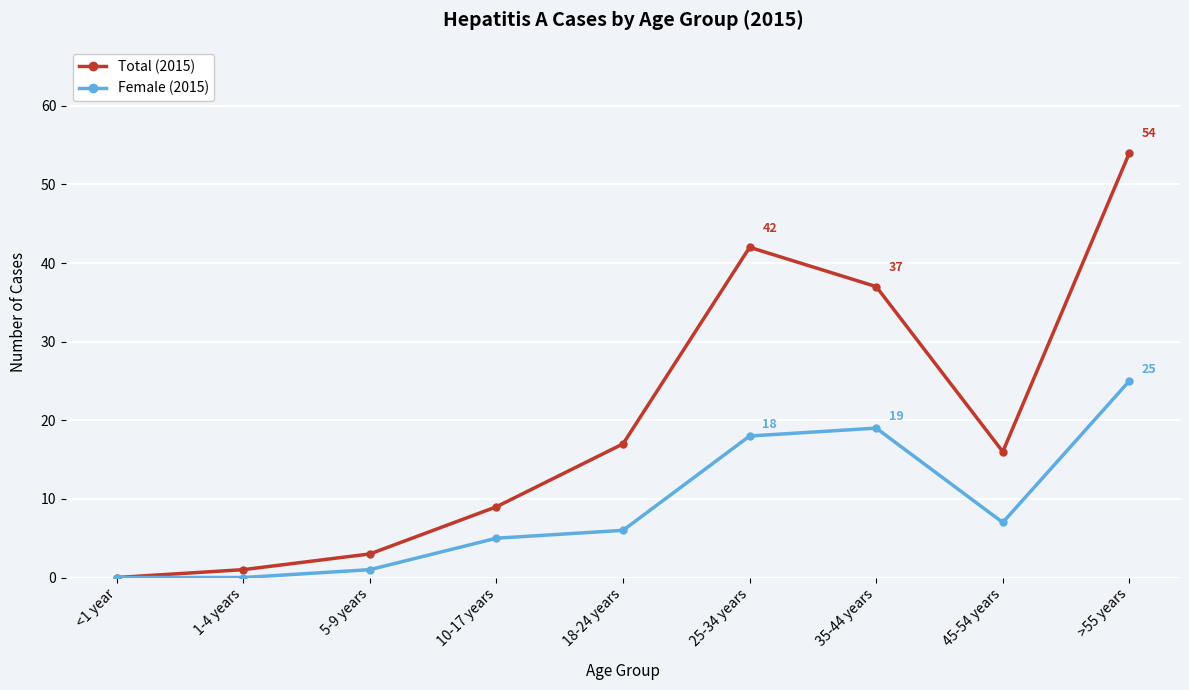

Which series has the largest total across all categories?

Total (2015)